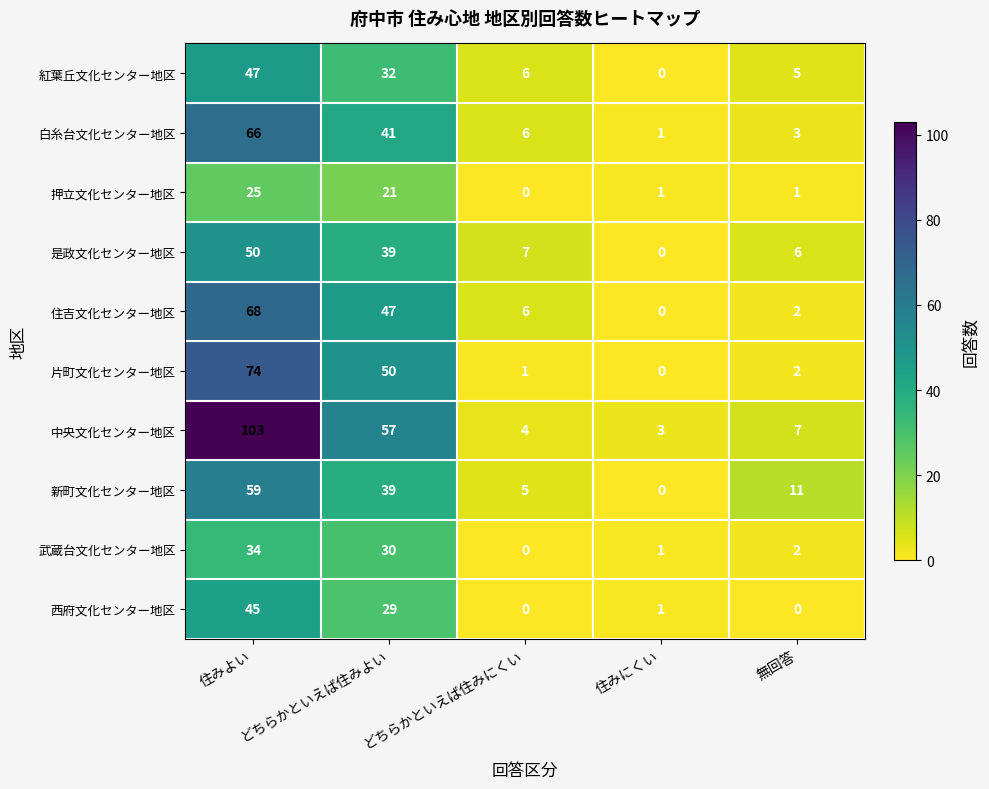

What value does the 武蔵台文化センター地区 series have at どちらかといえば住みよい, to the nearest 10?

30